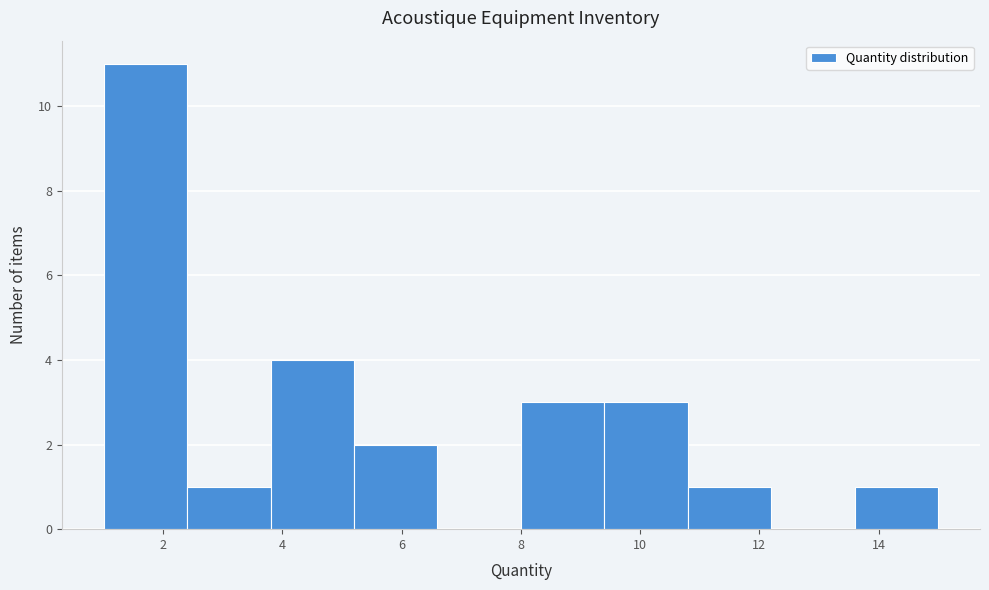

Over which range of the x-axis is the bar tallest?

1.0 to 2.4